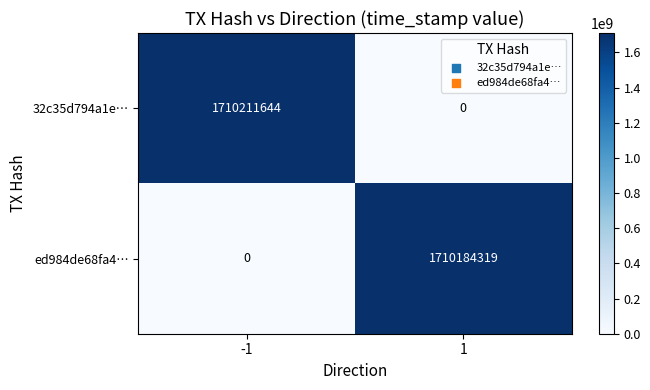

Is it true that 32c35d794a1e… equals 0 at 1?

True